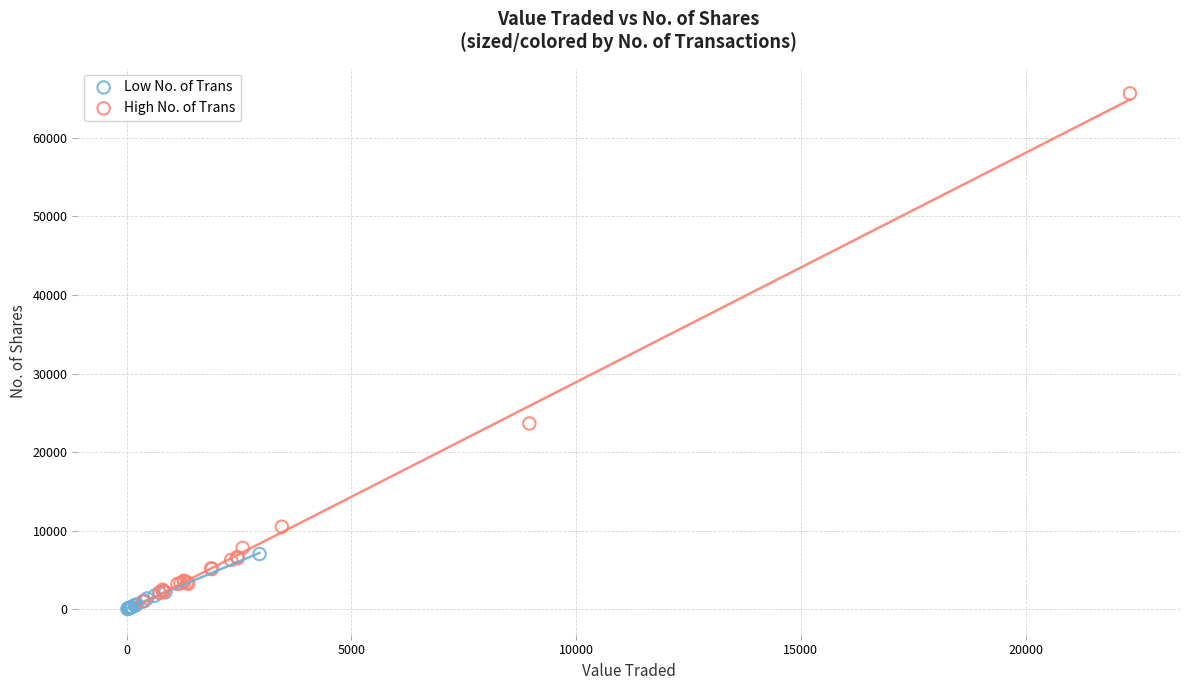

Which series has the widest spread of Y values?

High No. of Trans